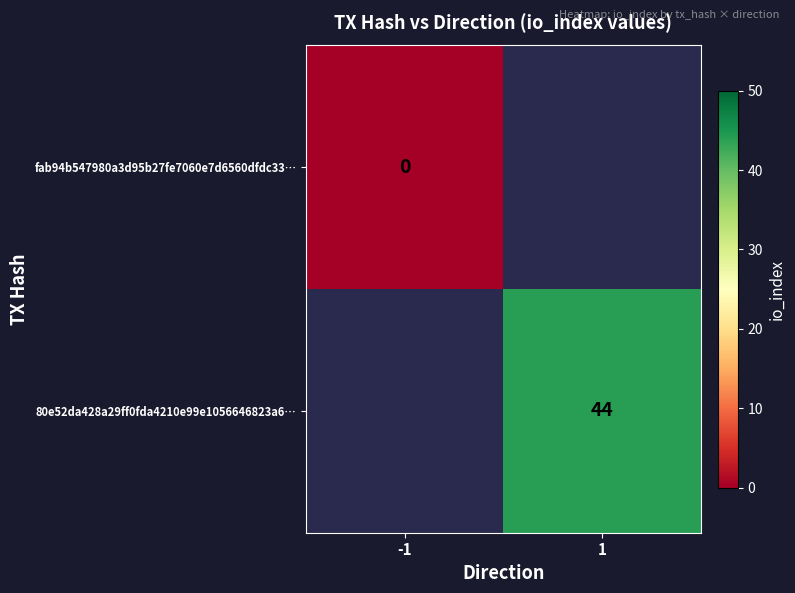

How many series are shown in this chart?

2